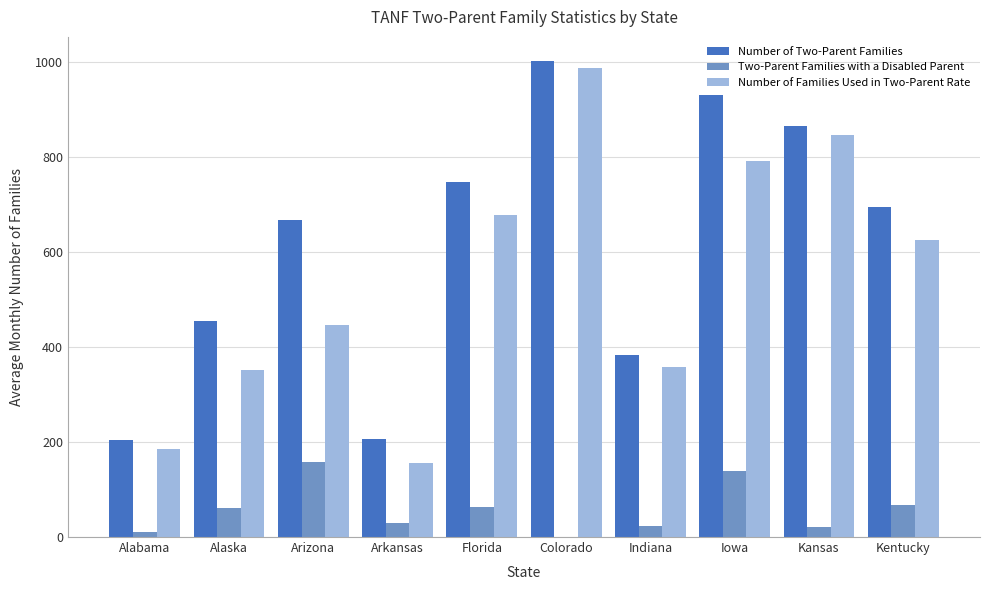

What is the sum of all Two-Parent Families with a Disabled Parent values?

574